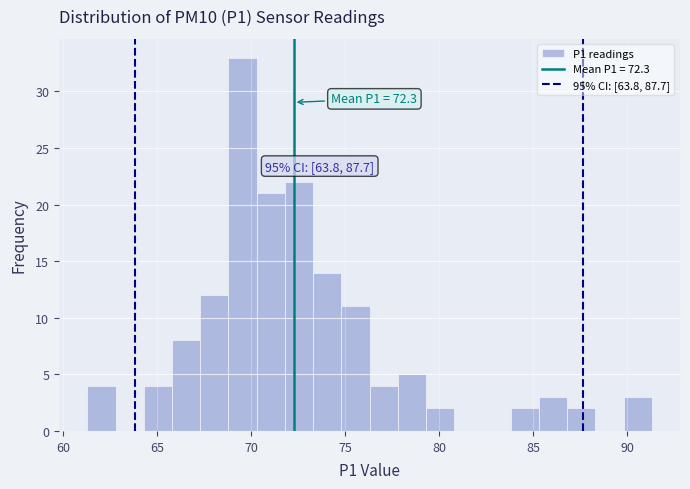

Around what value on the x-axis is the tallest bar? Give the approximate position of its centre, as read against the axis.

69.5